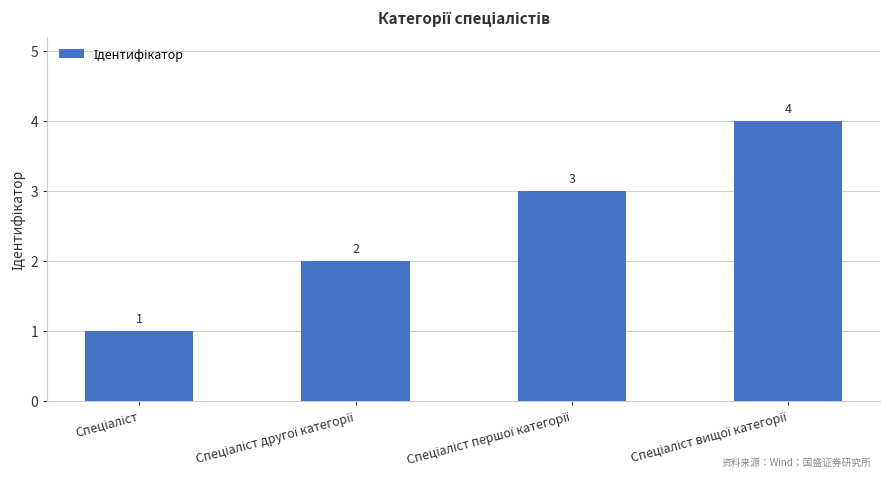

Count the values in the range 2 to 4.

3